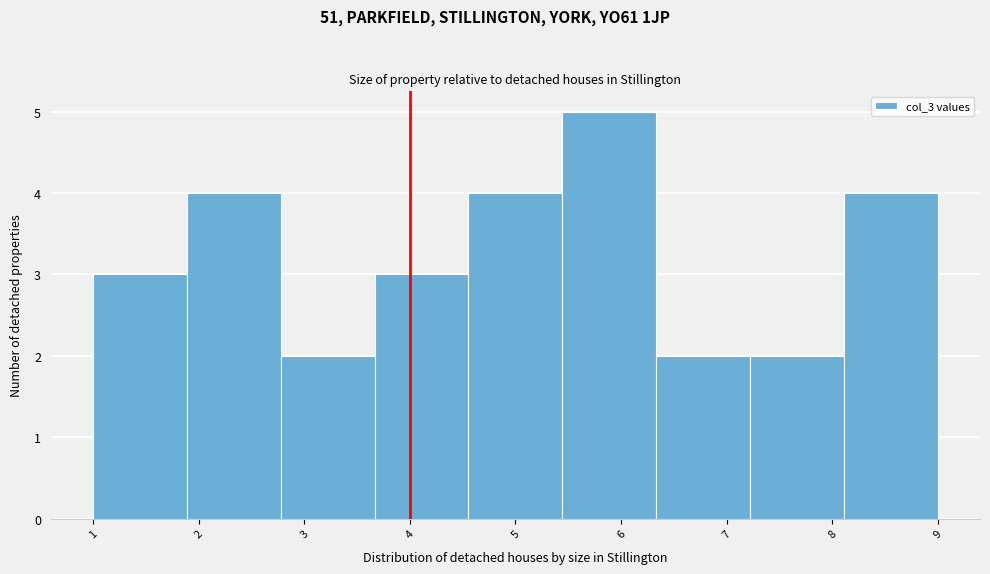

Which range on the x-axis has the tallest bar?

5.4 to 6.3